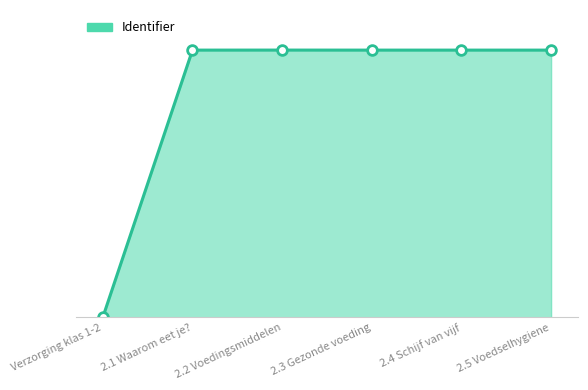

The value at 2.3 Gezonde voeding is 1339649. True or false?

True